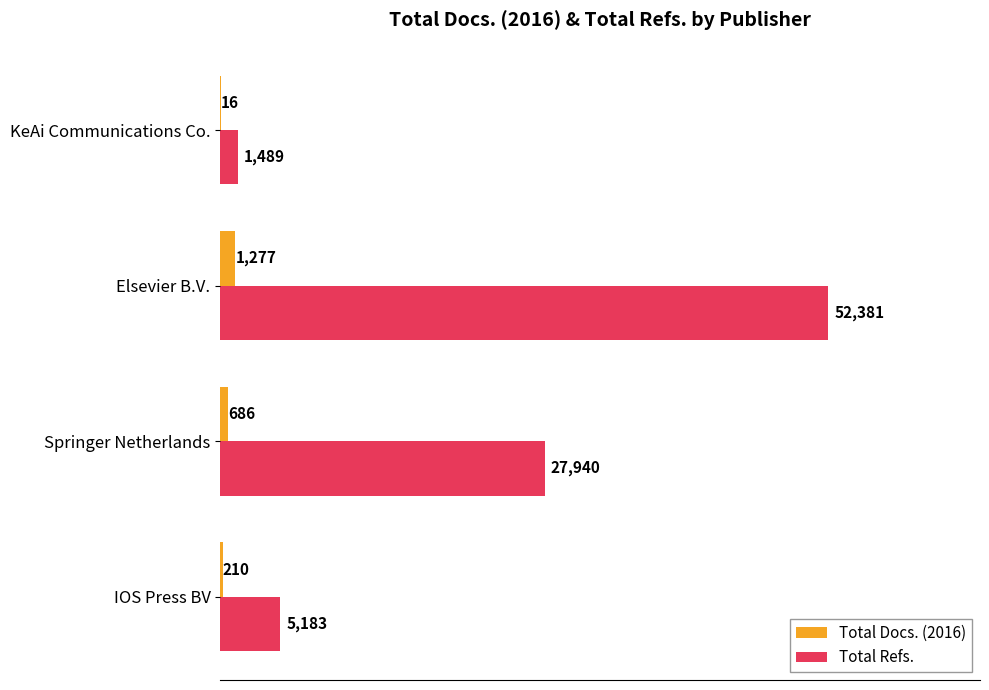

Read the Total Refs. value at Springer Netherlands, to the nearest 100.

27900